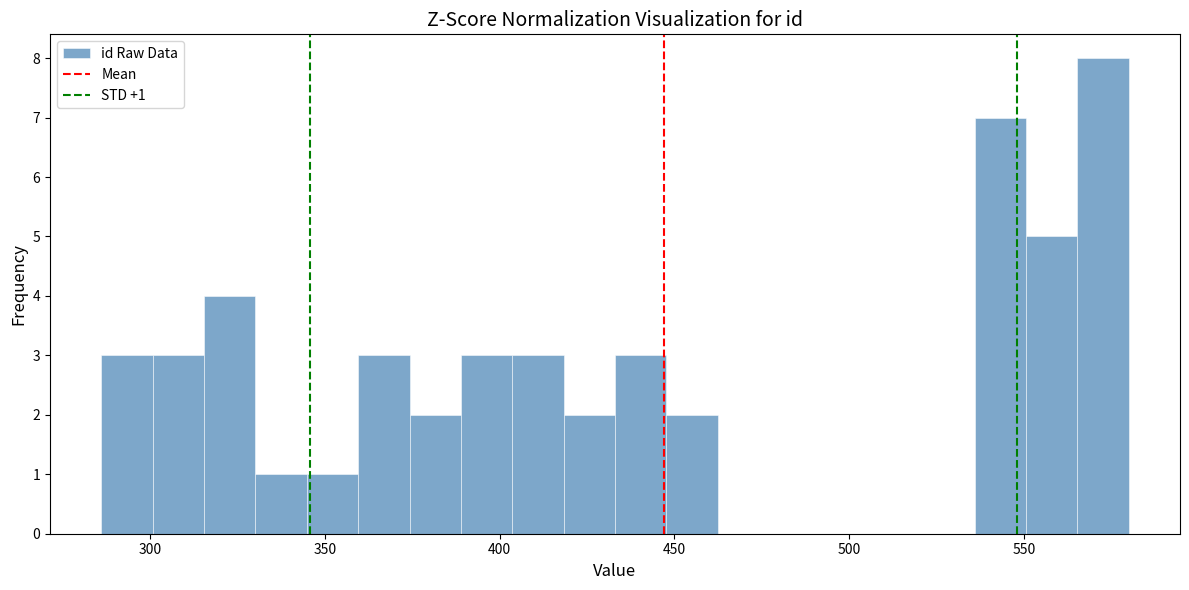

Around what value on the x-axis is the tallest bar? Give the approximate position of its centre, as read against the axis.

575